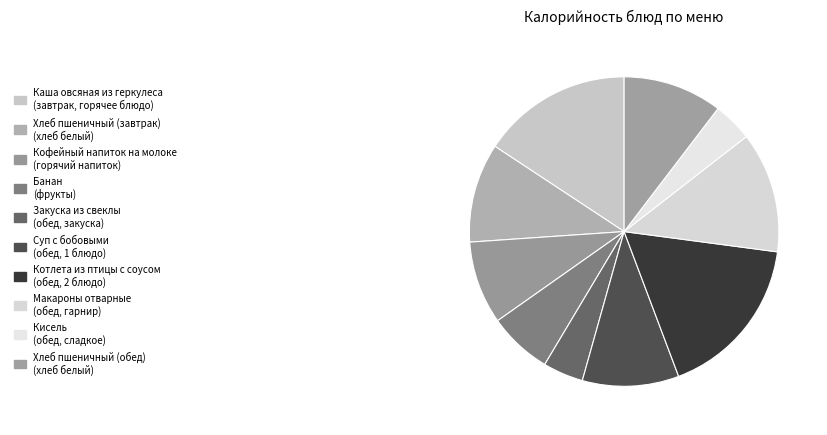

Count the number of slices in the pie.

10